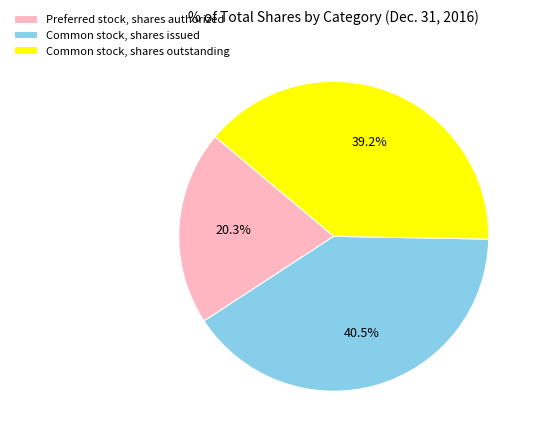

Which slice is the largest?

Common stock, shares issued